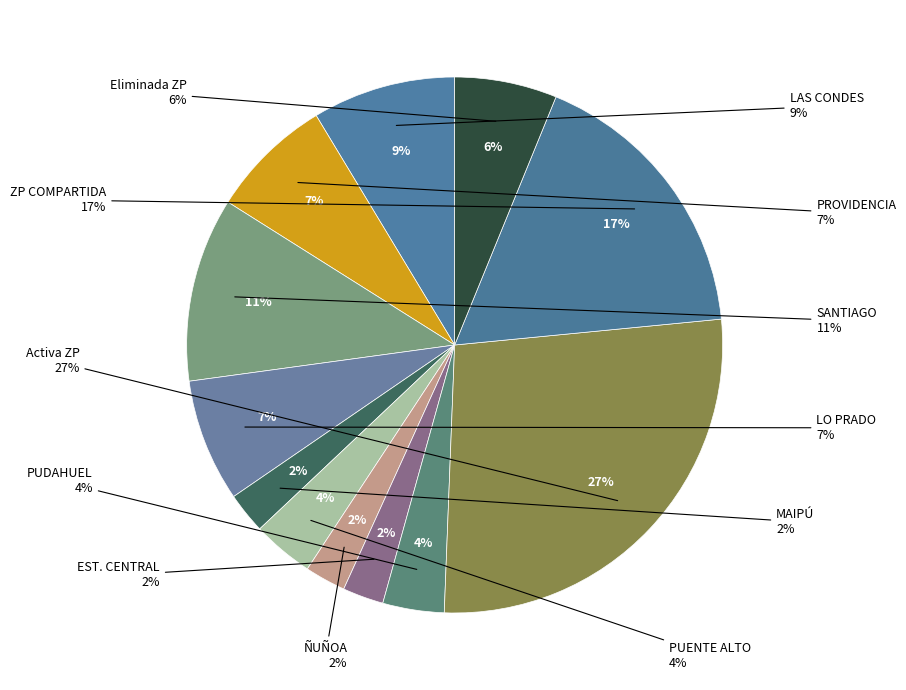

To the nearest percent, what is the combined percentage of ÑUÑOA and MAIPÚ?

4%